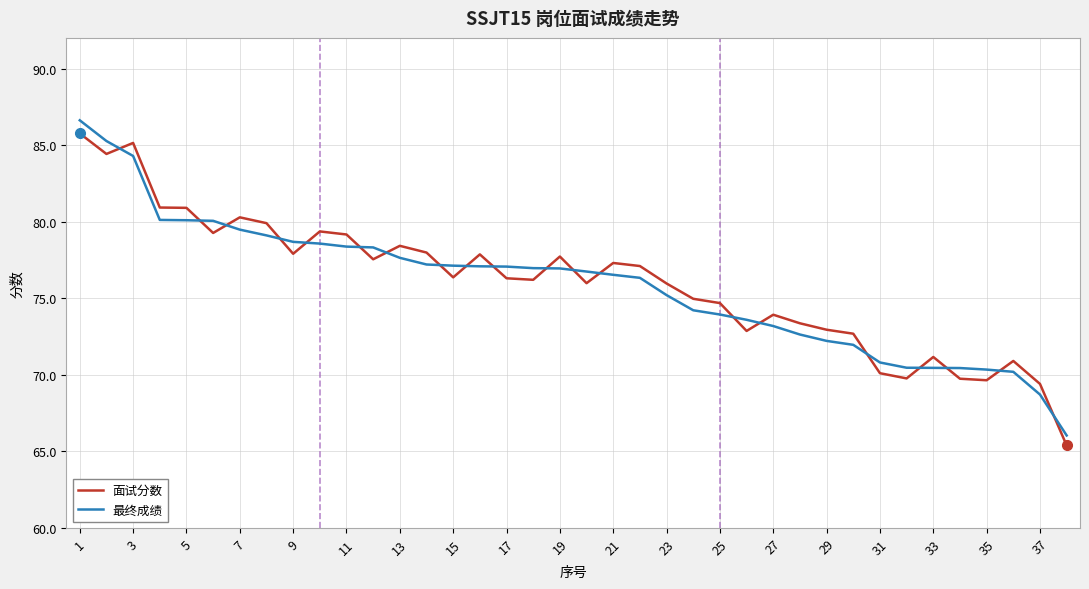

What is the difference between the maximum and minimum values in the 最终成绩 series?

20.6